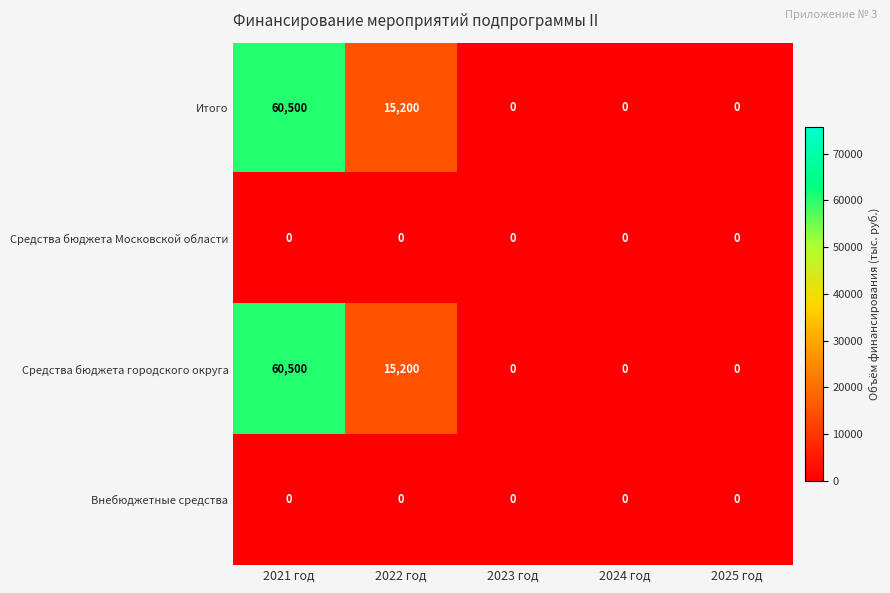

At which category is the sum across all series the highest?

2021 год